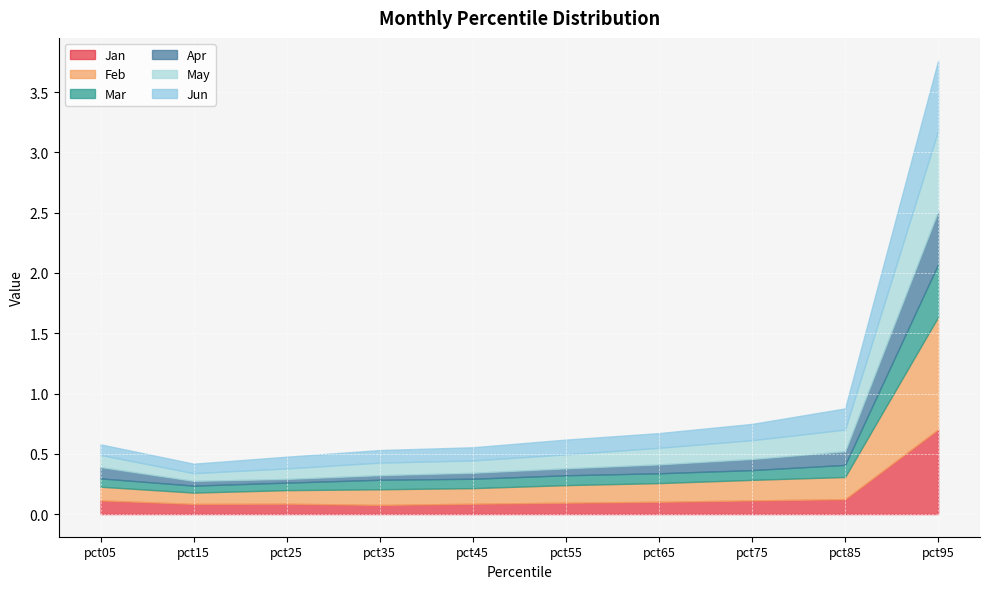

At which category does Jan reach its first local valley?

pct15